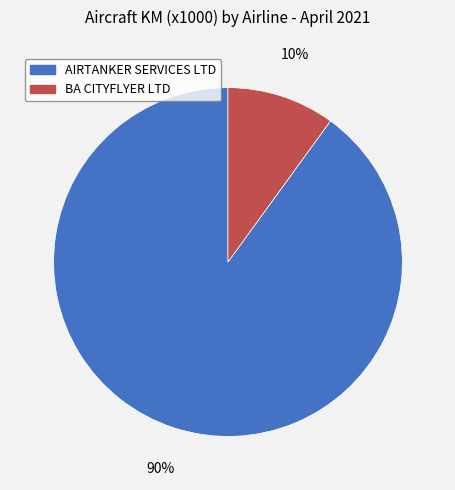

Which category accounts for the majority?

AIRTANKER SERVICES LTD